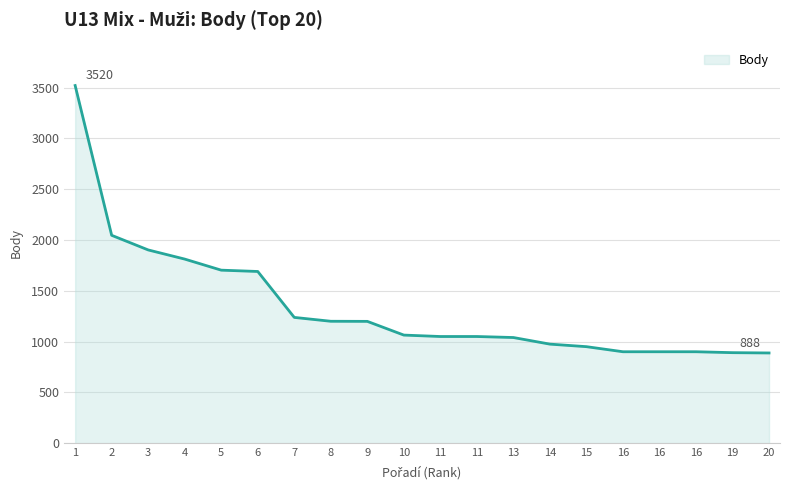

Rank the categories by value from lowest to highest.

20, 19, 16, 16, 16, 15, 14, 13, 11, 11, 10, 9, 8, 7, 6, 5, 4, 3, 2, 1